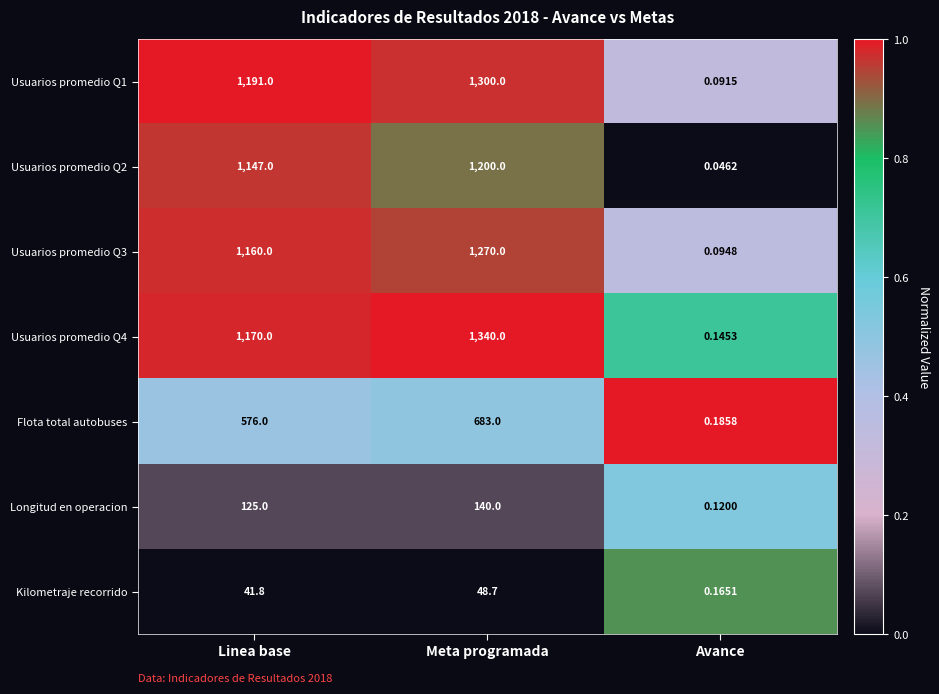

At which category does the chart reach its minimum across all series?

Avance